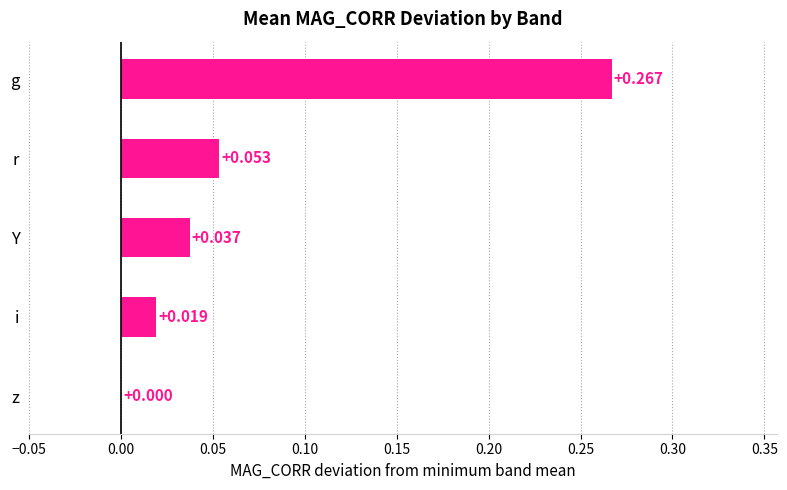

Which category has the highest value across all series?

g